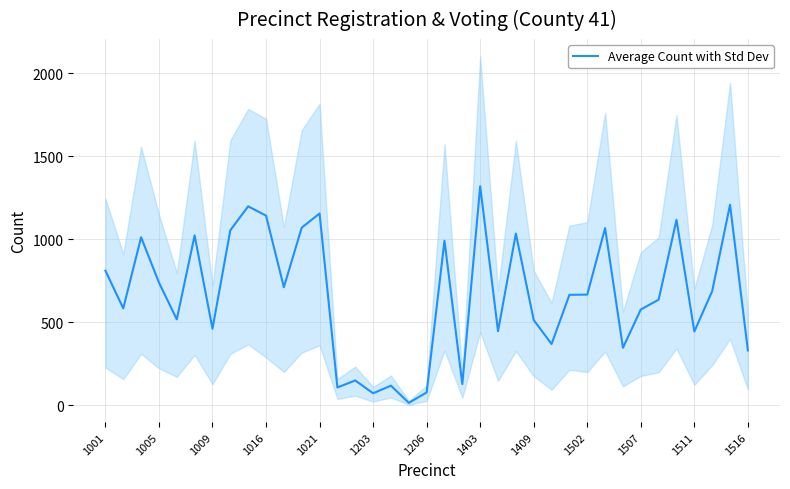

How many interior local valleys (lower than both neighbors) does the data have?

12